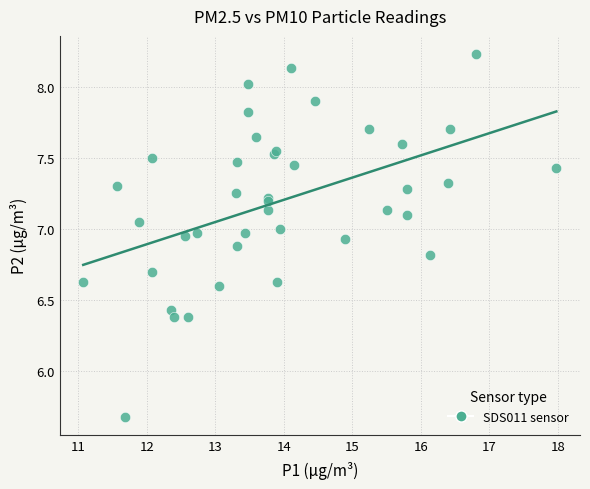

What Y value in the scatter plot is closest to 6?

5.7